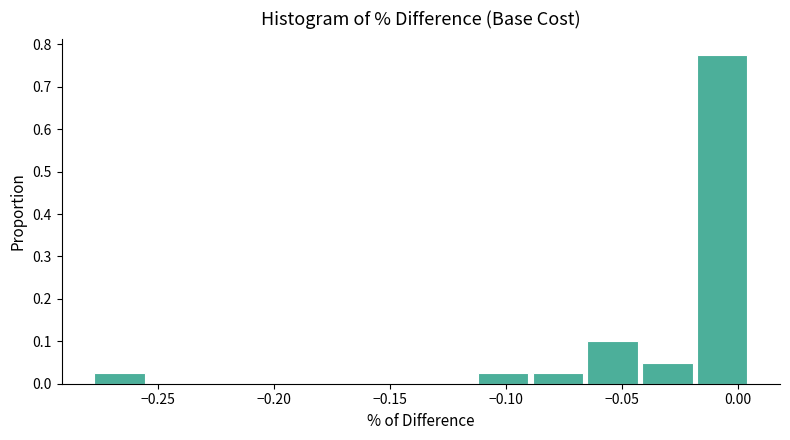

Reading left to right, transcribe this chart: for each bar, give the range it covers on the x-axis and its height. Neither the bar edges nor the heights are printed on the chart, so give them approximately, as read against the axes.

-0.275 to -0.255: 0.03
-0.255 to -0.230: 0
-0.230 to -0.205: 0
-0.205 to -0.185: 0
-0.185 to -0.160: 0
-0.160 to -0.135: 0
-0.135 to -0.110: 0
-0.110 to -0.090: 0.03
-0.090 to -0.065: 0.03
-0.065 to -0.040: 0.10
-0.040 to -0.020: 0.05
-0.020 to 0.005: 0.78